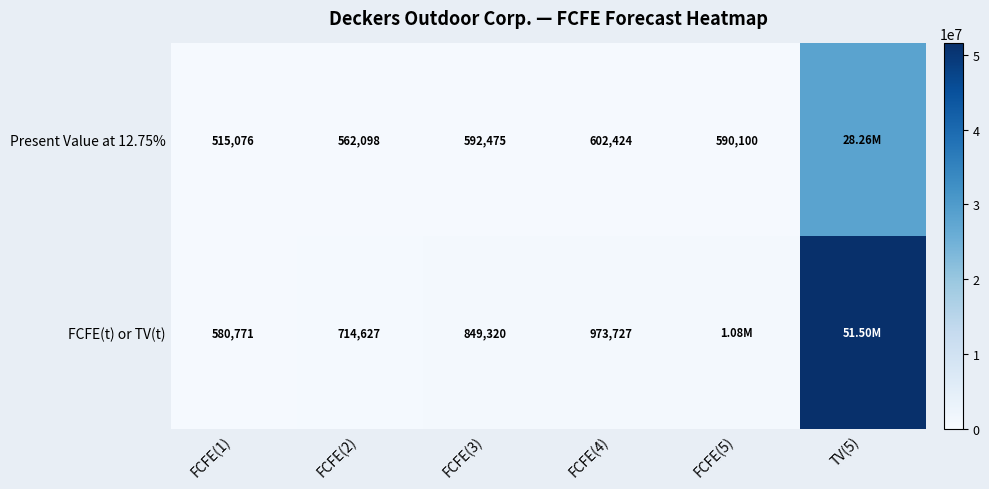

How many series are shown in this chart?

2